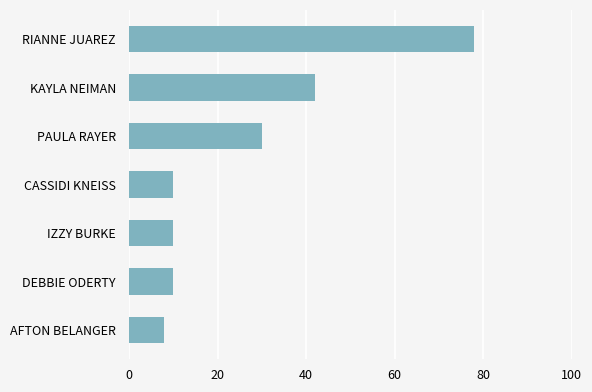

The value at CASSIDI KNEISS is 10. True or false?

True